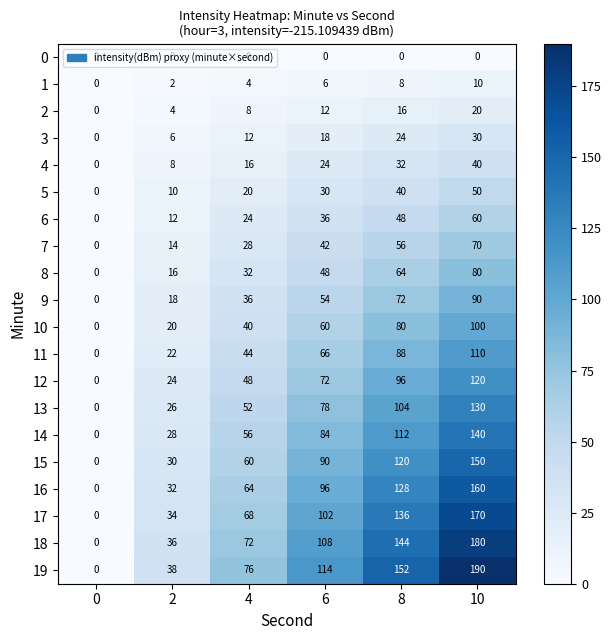

What is the approximate value of 2 at 8?

16